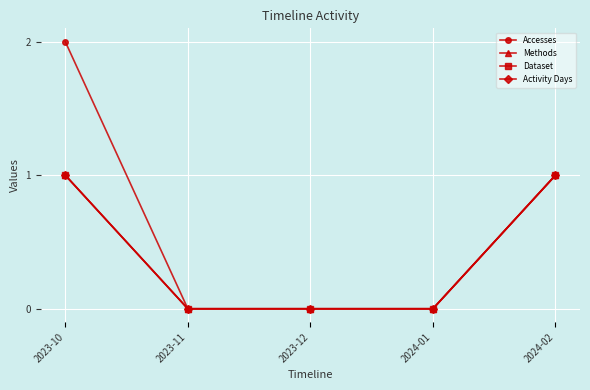

Reading left to right, what are all the values shown in this chart?

Accesses: 2	0	0	0	1
Methods: 1	0	0	0	1
Dataset: 1	0	0	0	1
Activity Days: 1	0	0	0	1